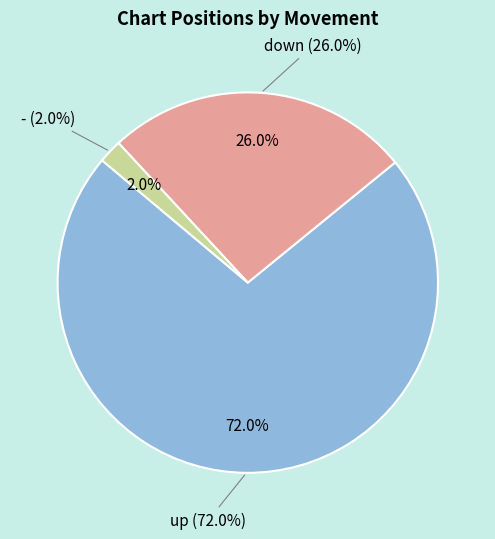

The - slice represents 2% of the pie. True or false?

True